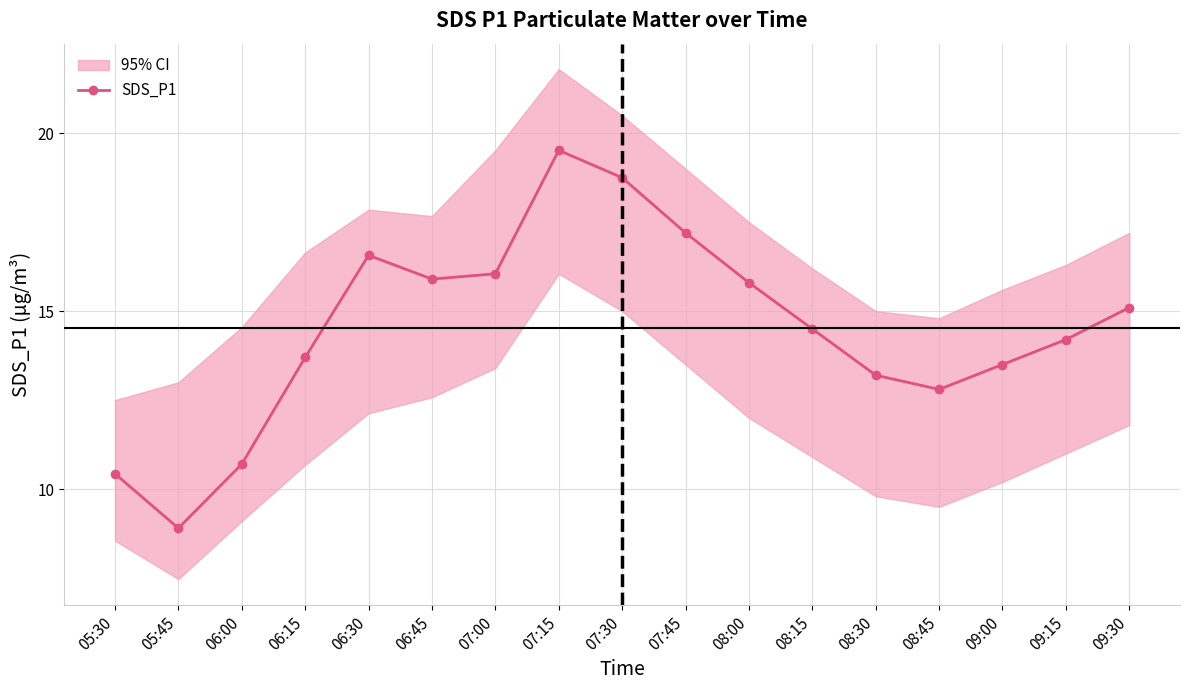

How many values are below 14?

7